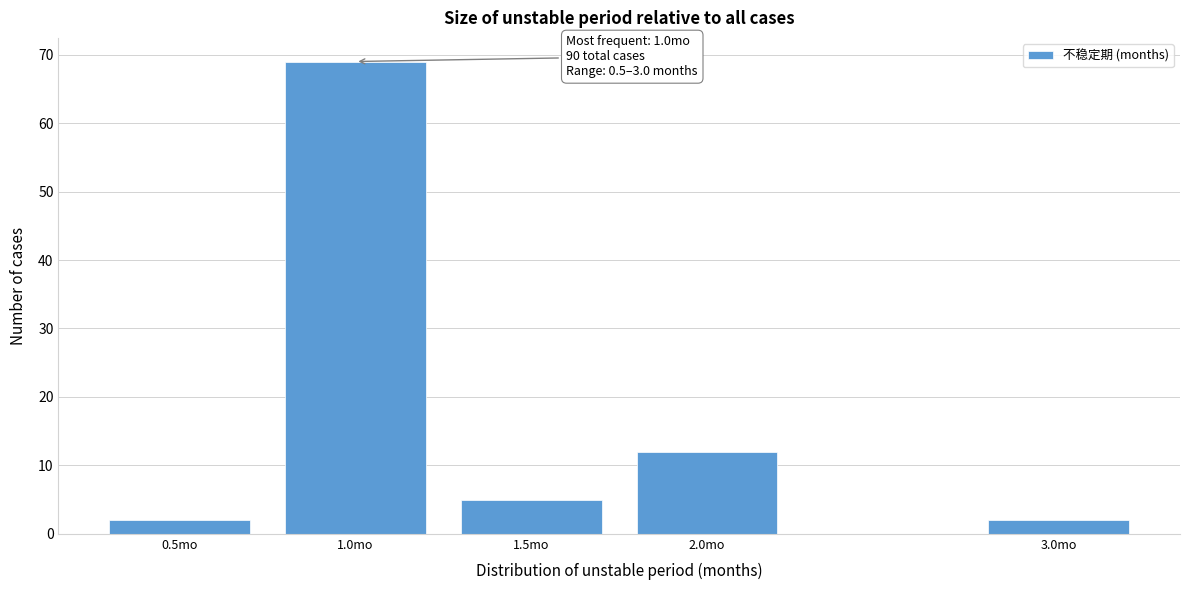

Reading left to right, transcribe all the data shown in this chart.

0.5mo=2	1.0mo=69	1.5mo=5	2.0mo=12	3.0mo=2